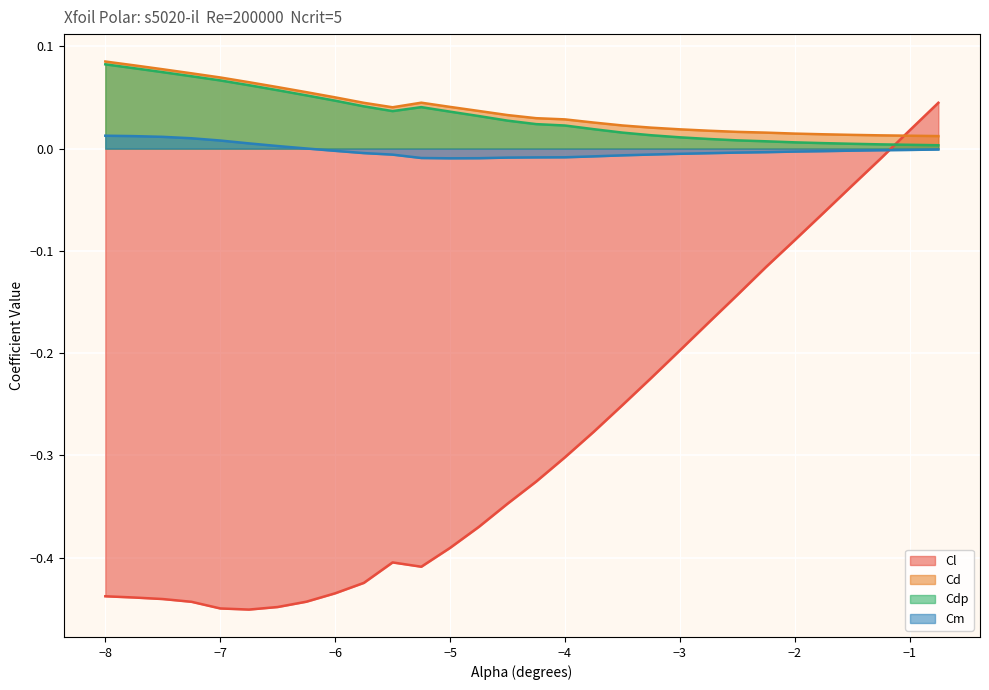

What is the difference between the maximum and minimum values in the Cdp series?

0.1